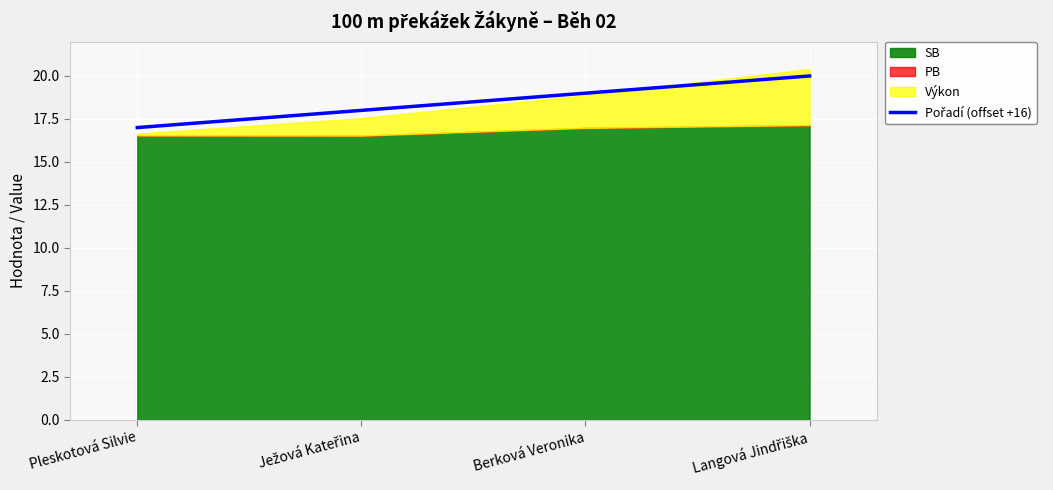

True or false: the data shows 19 at Berková Veronika.

True